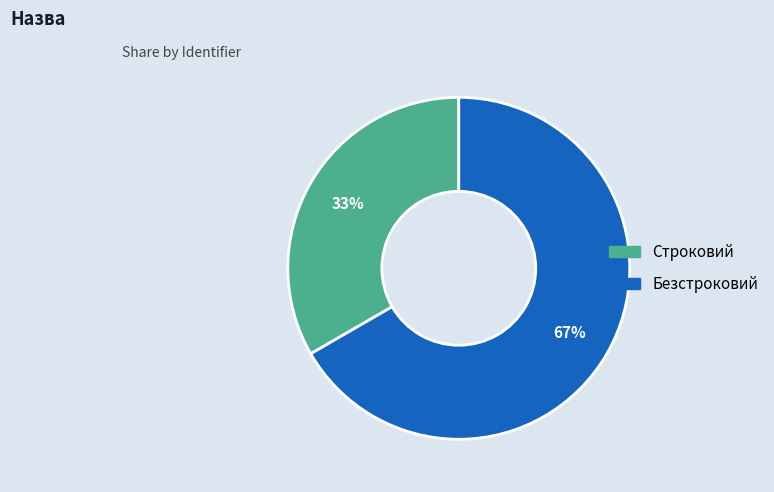

Combined, do Строковий and Безстроковий account for over 50%?

Yes